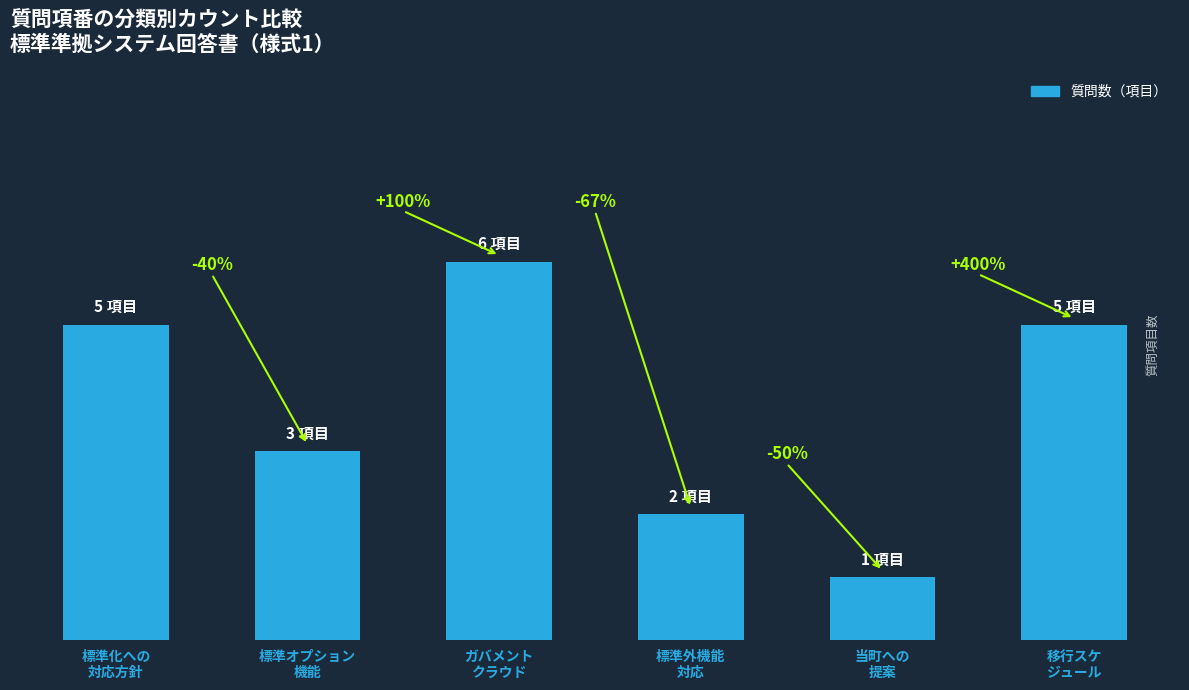

What is the difference between the values at 当町への
提案 and 移行スケ
ジュール?

4